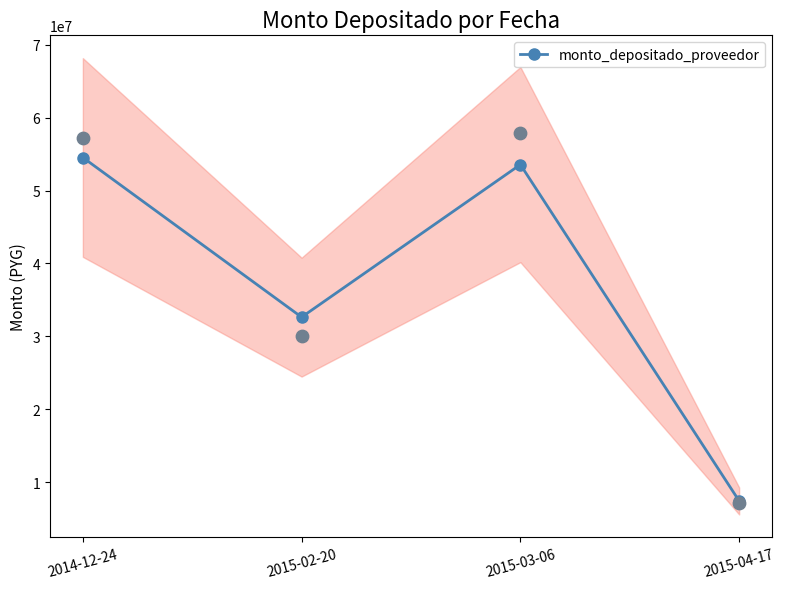

What is the change in value from 2014-12-24 to 2015-02-20?

-21909440